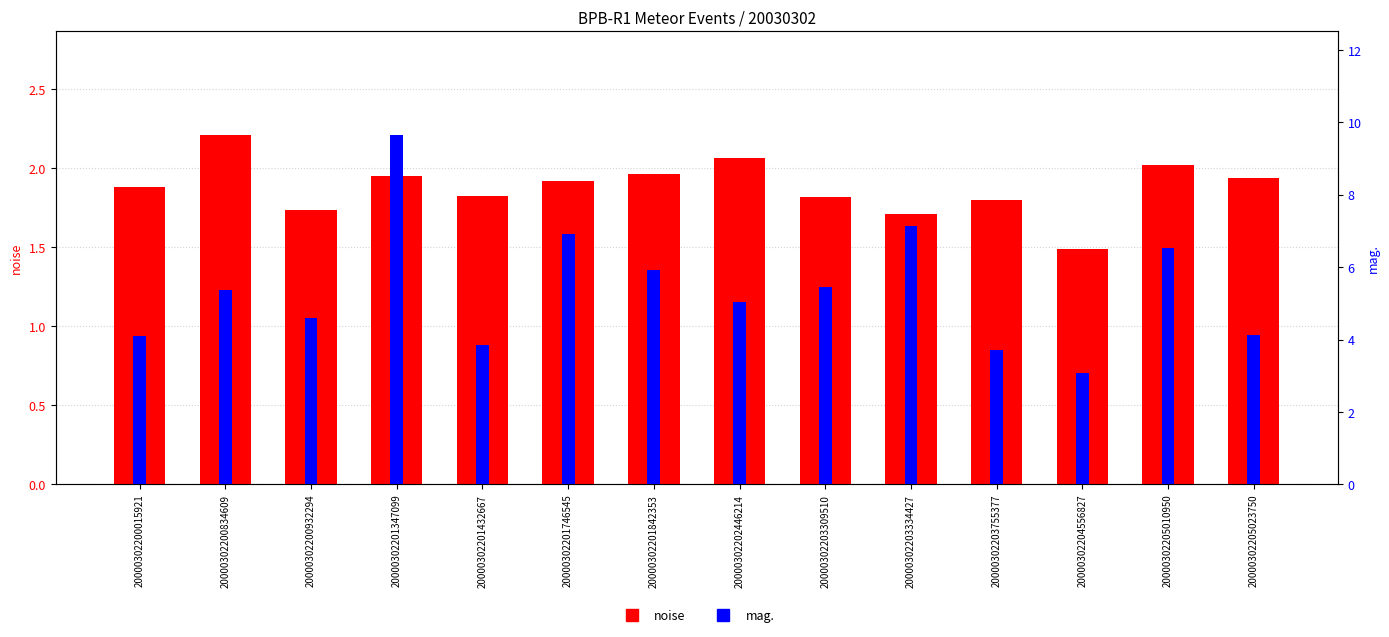

True or false: noise has a value of 2.9 at 20000302201347099.

False